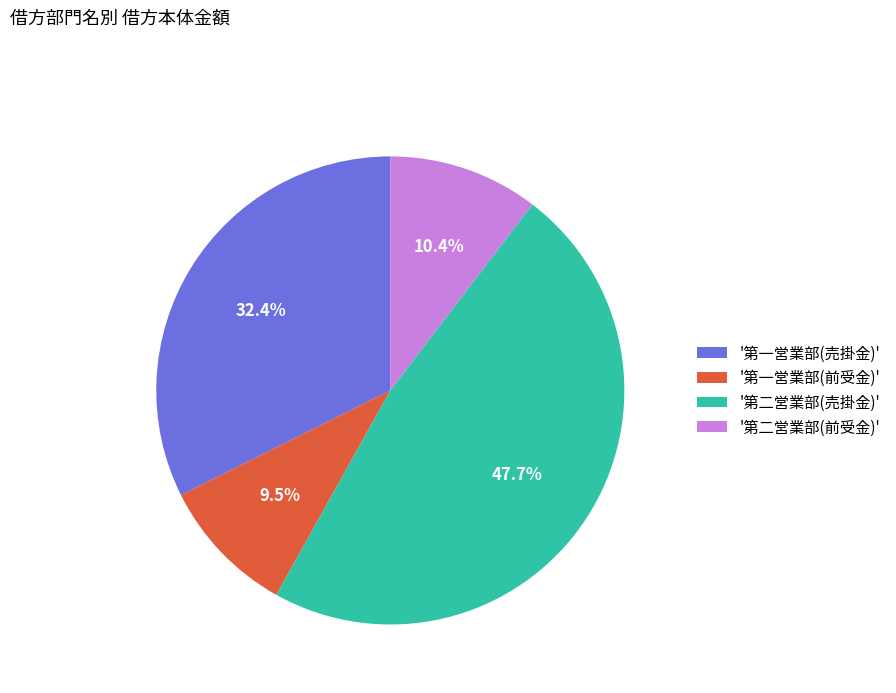

Does '第一営業部(売掛金)' account for over 50% of the chart?

No